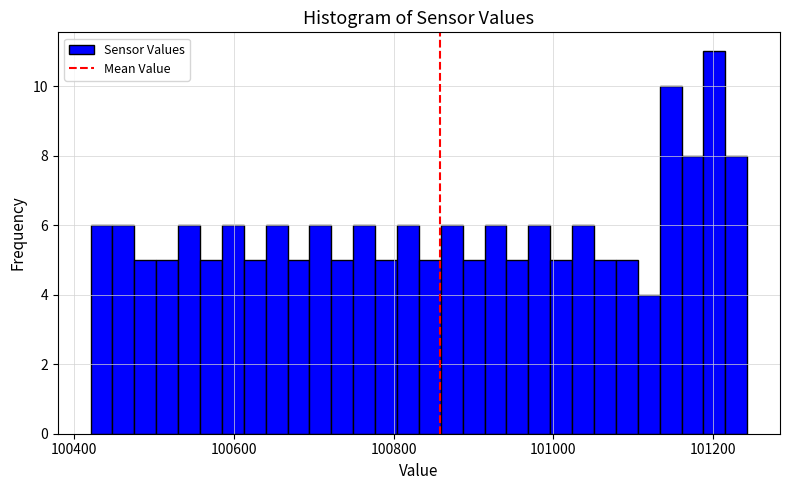

Read against the x-axis, roughly where is the centre of the tallest bar?

101200